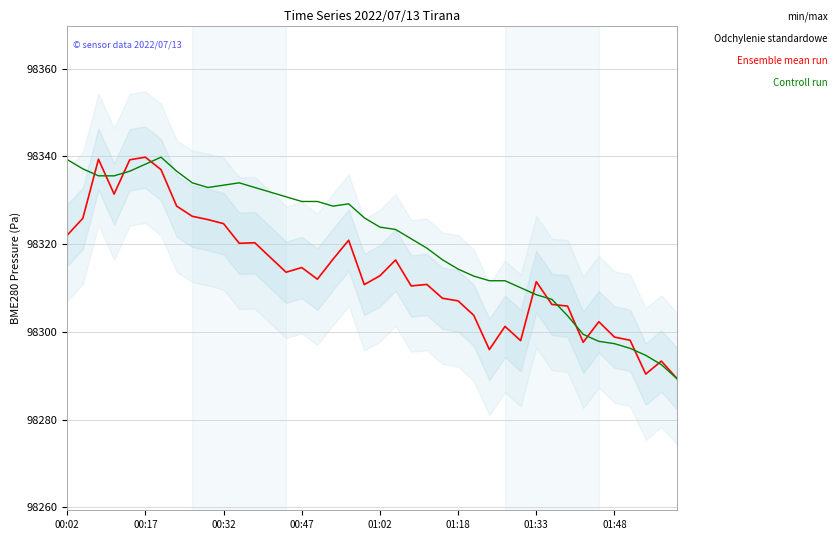

Which series changed the most between 00:47 and 26?

Ensemble mean run